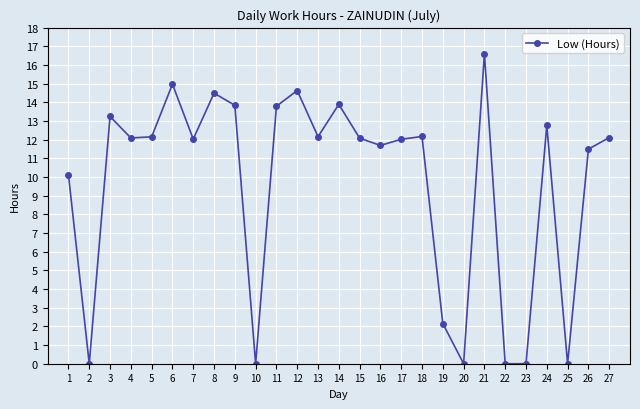

What is the value of the 24th point from the left?

12.8